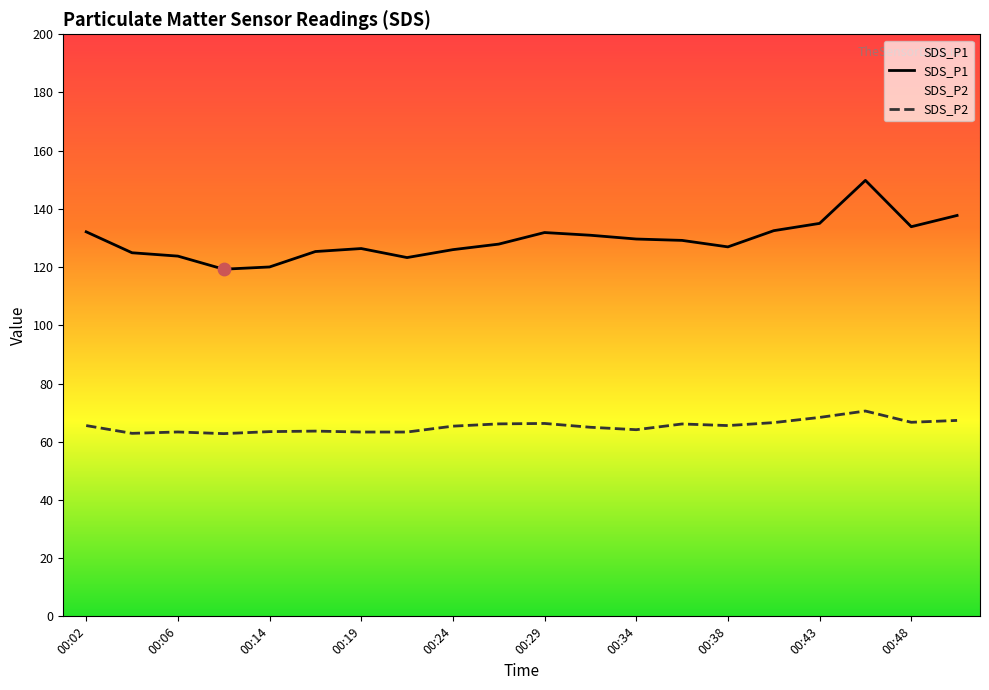

Which series contains the lowest Y value?

SDS_P2